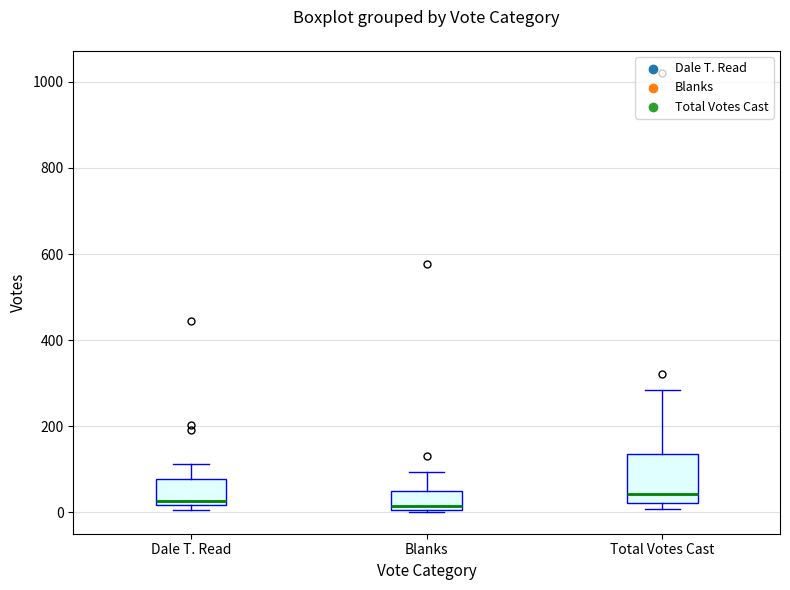

Reading left to right, read every box against the y-axis: the position of its median line, the range the box covers, and the ends of its whiskers. The values are not printed on the chart, so give them approximately, as read against the axis.

Dale T. Read: median 20 (just above the box's lower edge), box 20 to 80, whiskers 0 to 120
Blanks: median 20, box 0 to 40, whiskers 0 to 100
Total Votes Cast: median 40, box 20 to 140, whiskers 0 to 280